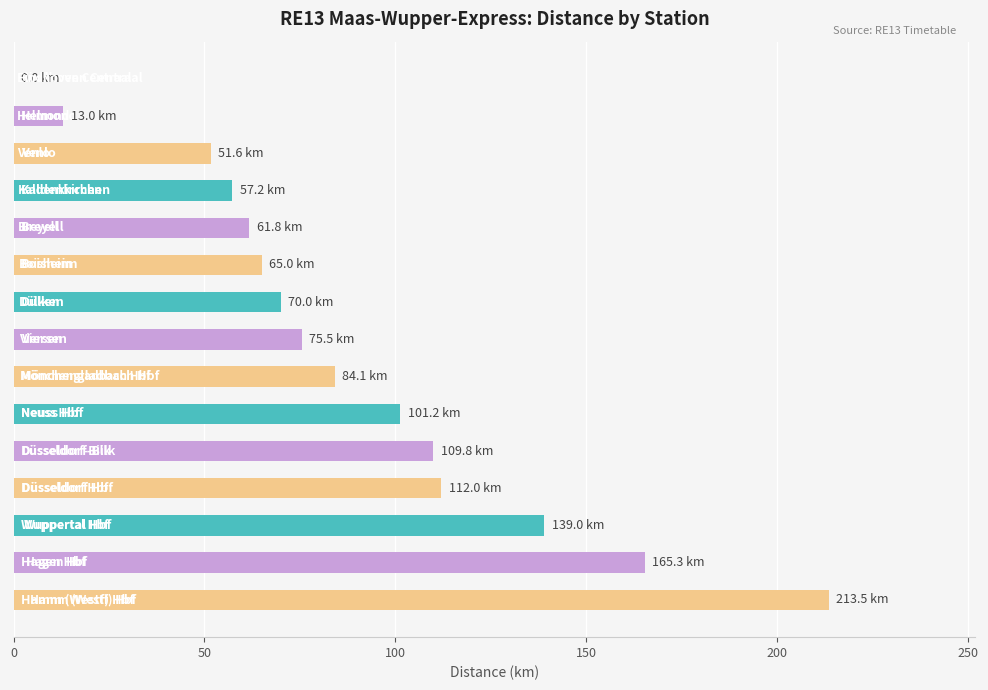

How many categories are shown in the chart?

15